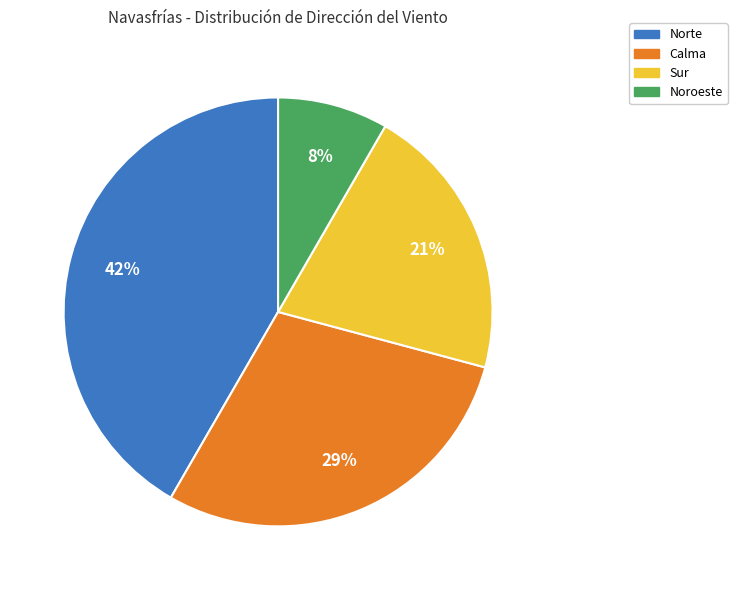

To the nearest percent, what is the combined percentage of Calma and Noroeste?

37%